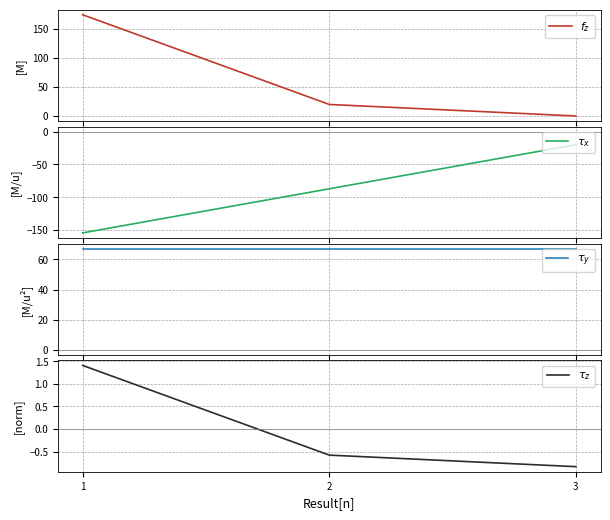

What is the difference between the second highest and minimum values in the $\tau_x$ series?

67.2